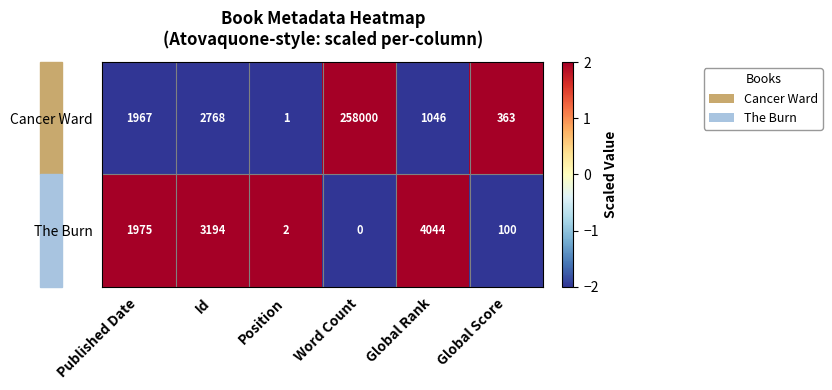

How many categories are shown in the chart?

6